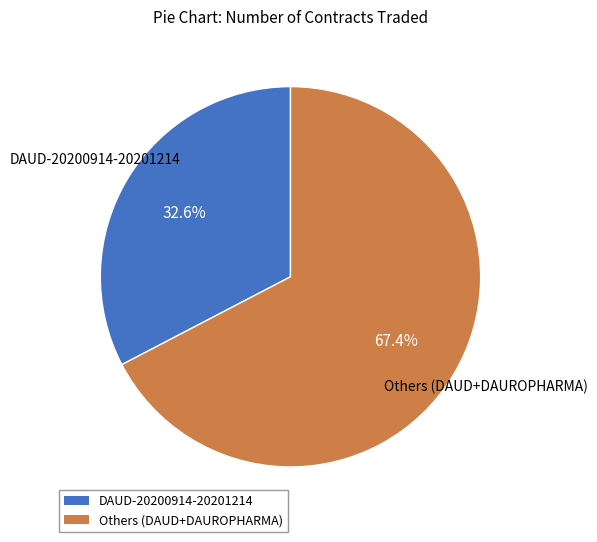

Is there a majority slice in this chart?

Yes